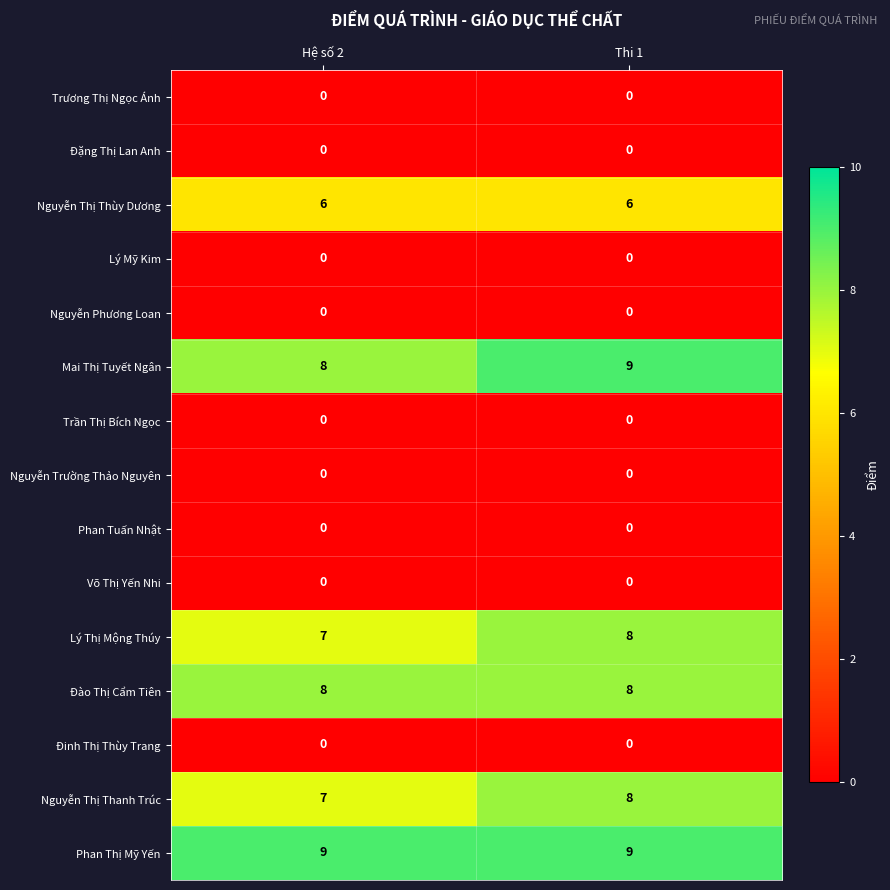

What is the highest value of the Nguyễn Thị Thanh Trúc series?

8